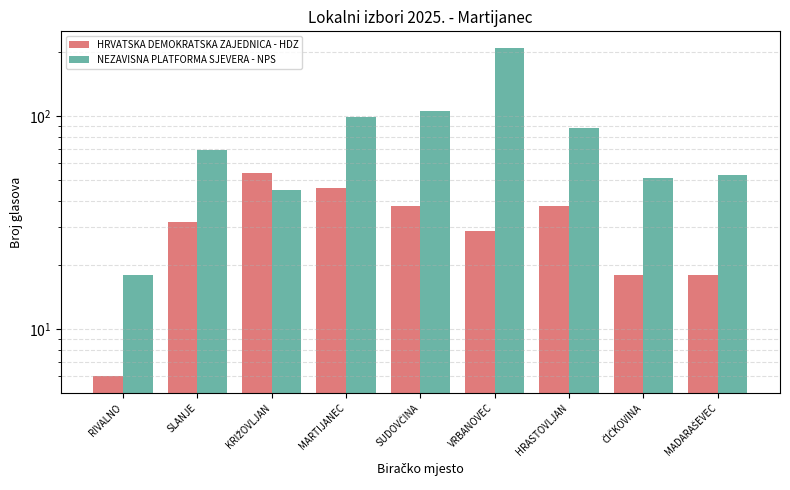

Between SUDOVČINA and HRASTOVLJAN, which series saw the biggest shift?

NEZAVISNA PLATFORMA SJEVERA - NPS